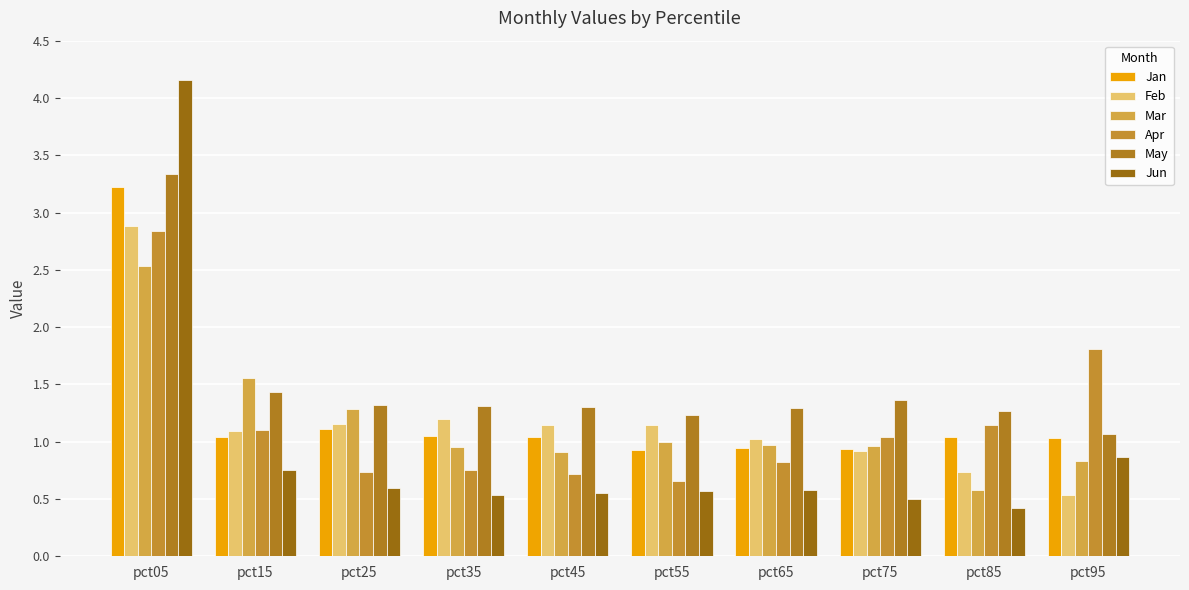

At how many categories does at least one series exceed 2?

1